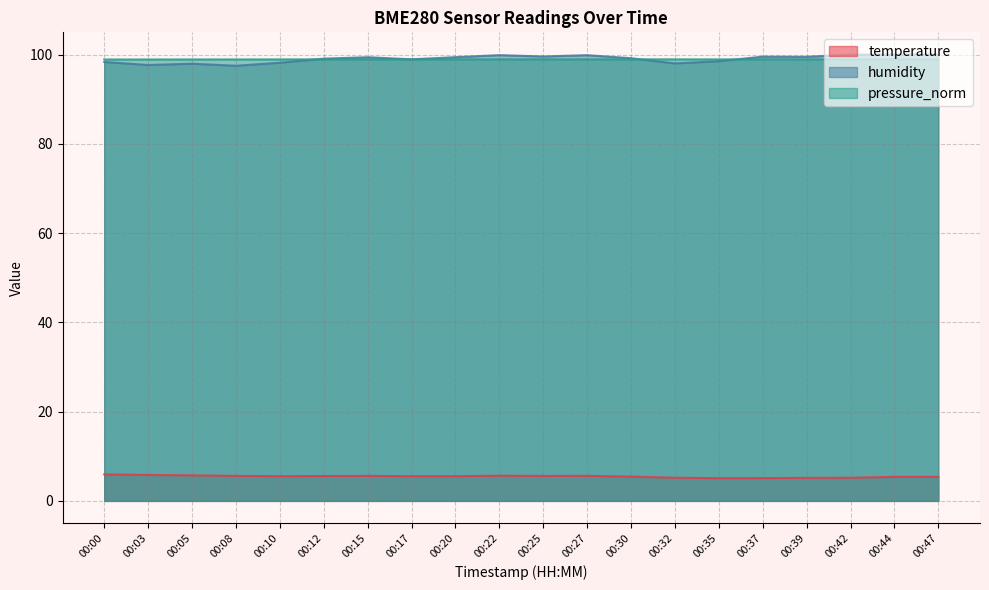

What is the sum of the temperature values at 00:10 and 00:30?

11.0